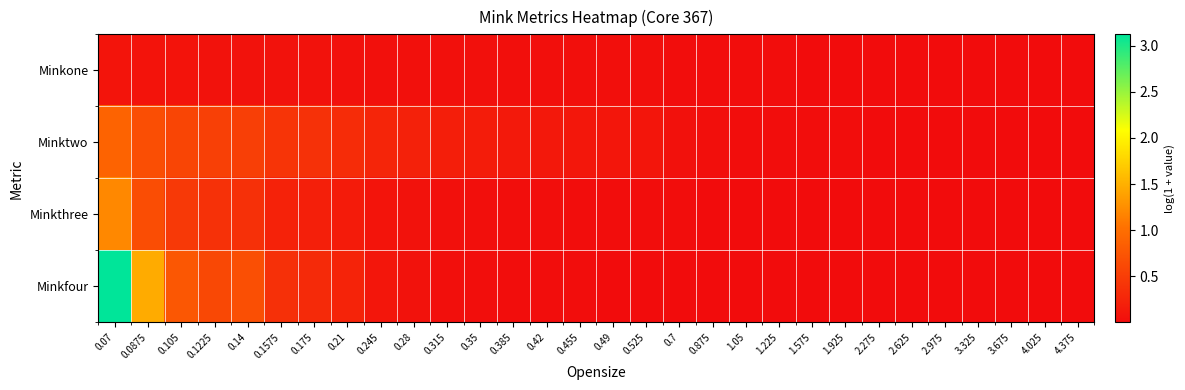

Which category has the lowest value across all series?

3.325